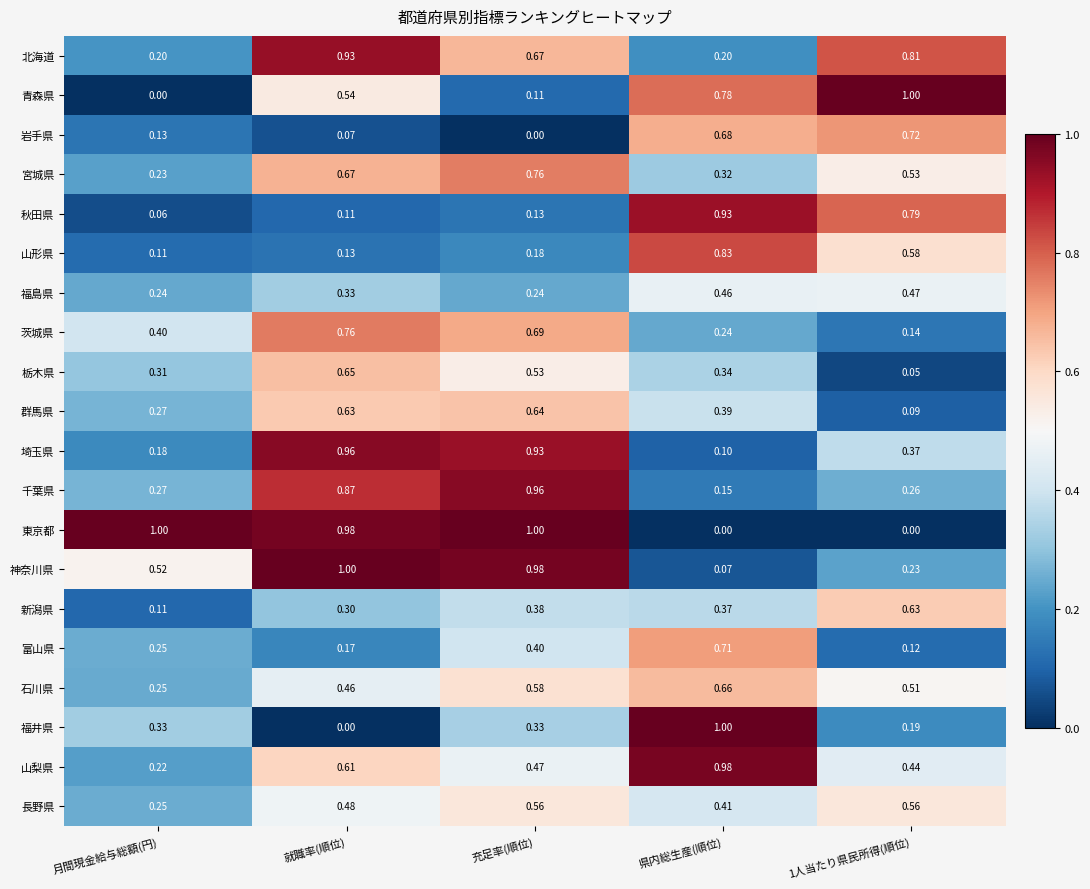

Which series changed the most between 充足率(順位) and 県内総生産(順位)?

東京都